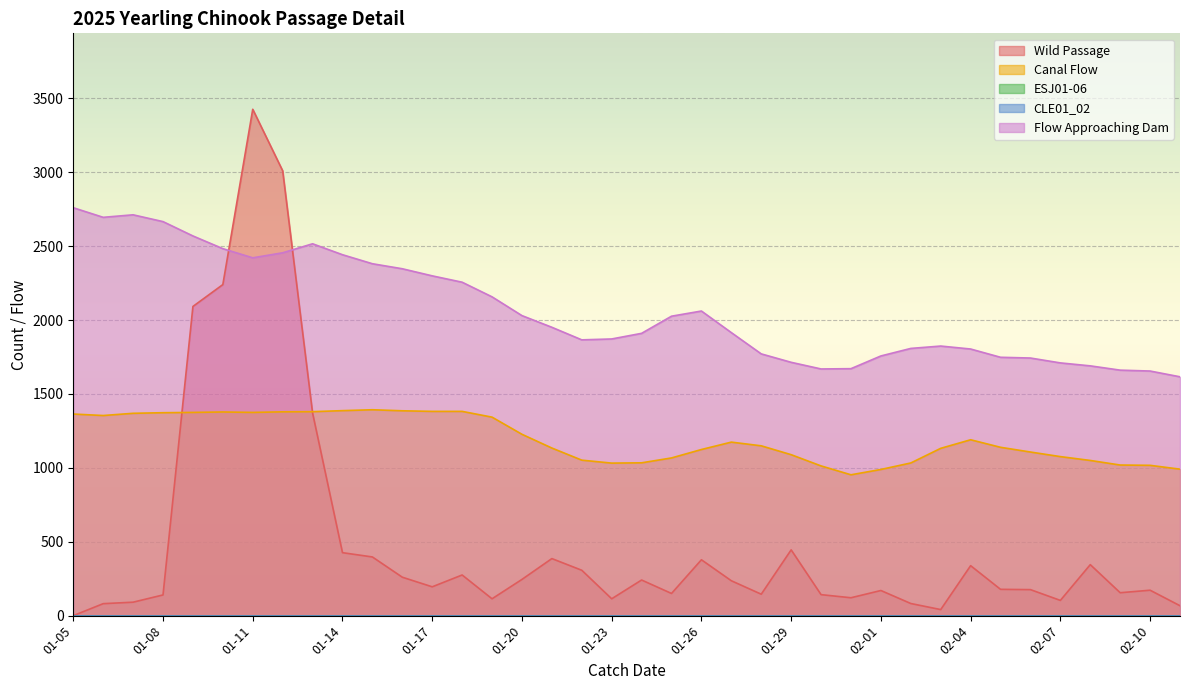

What is the label of the 38th point from the right?

01-05